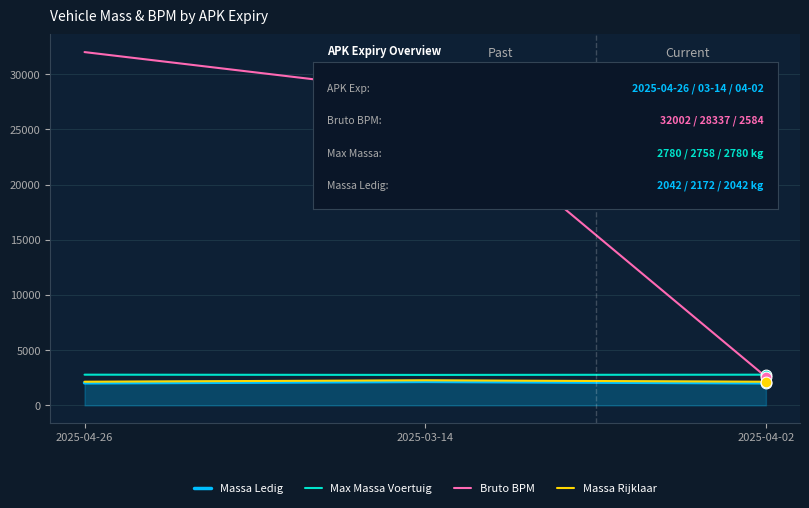

At which category is the sum across all series the highest?

2025-04-26